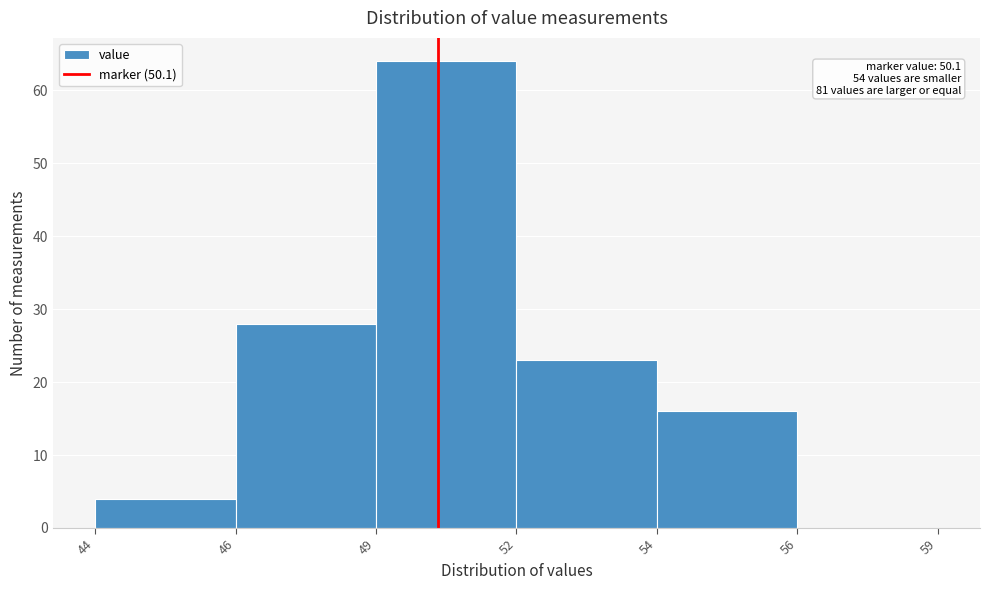

Reading left to right, extract all data points from this chart.

44=4	46=28	49=64	52=23	54=16	56=0